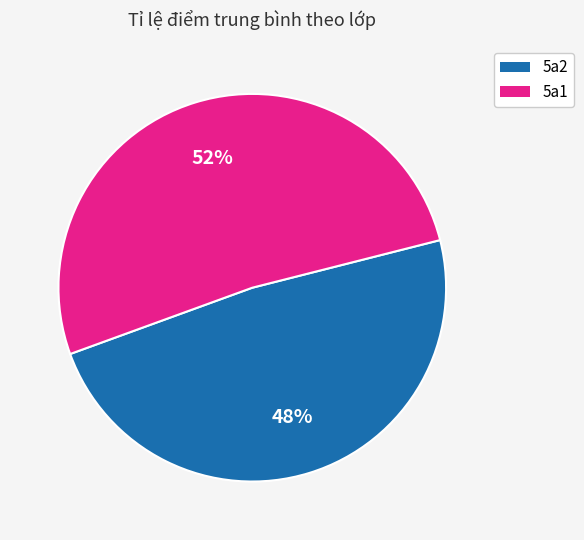

Rank the categories by value from highest to lowest.

5a1, 5a2